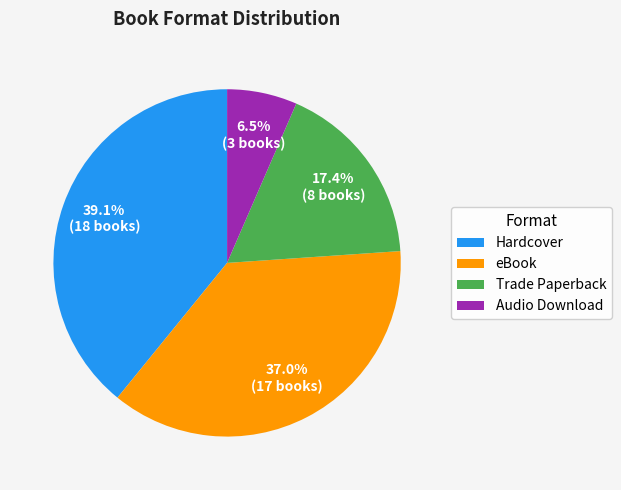

What percentage is NOT represented by eBook?

63.0%